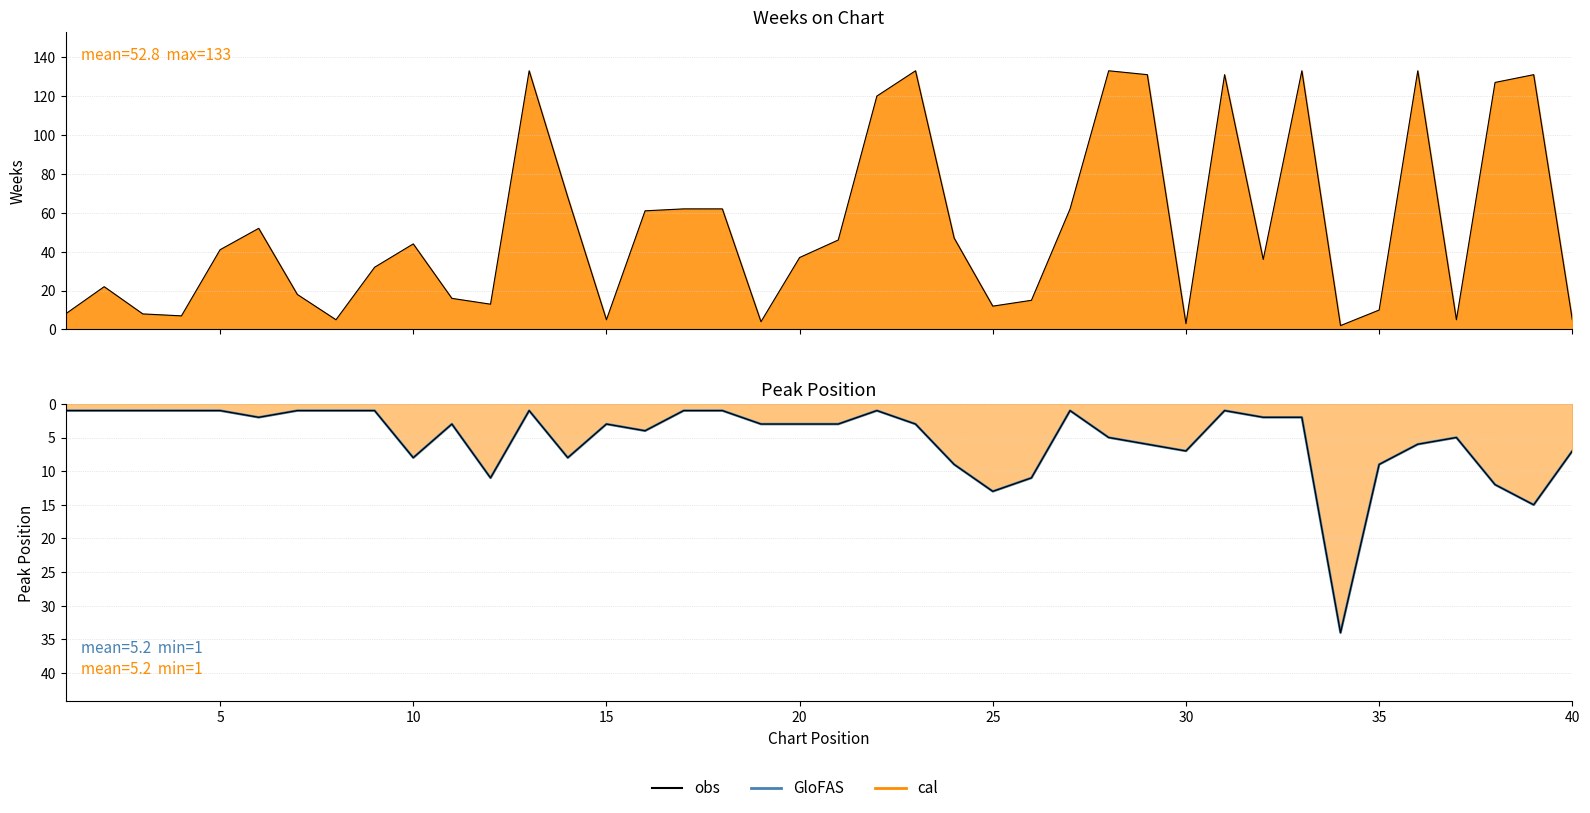

True or false: obs has more than 1 interior local peaks.

True